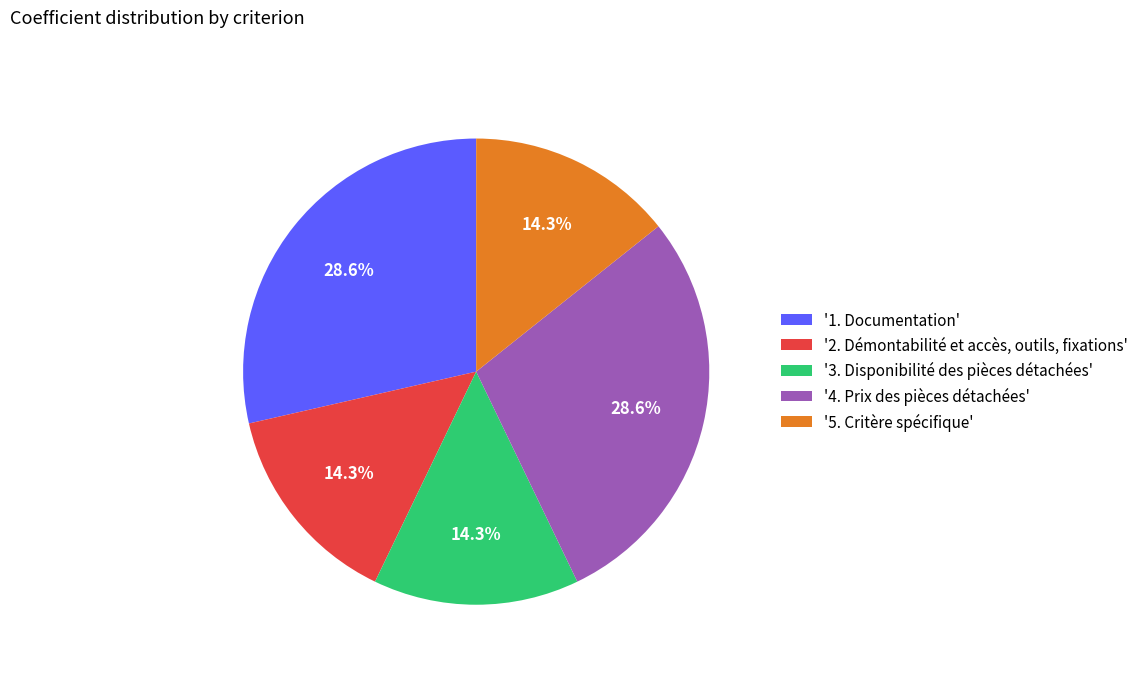

What is the ratio of the value at '3. Disponibilité des pièces détachées' to the value at '2. Démontabilité et accès, outils, fixations'?

1.0